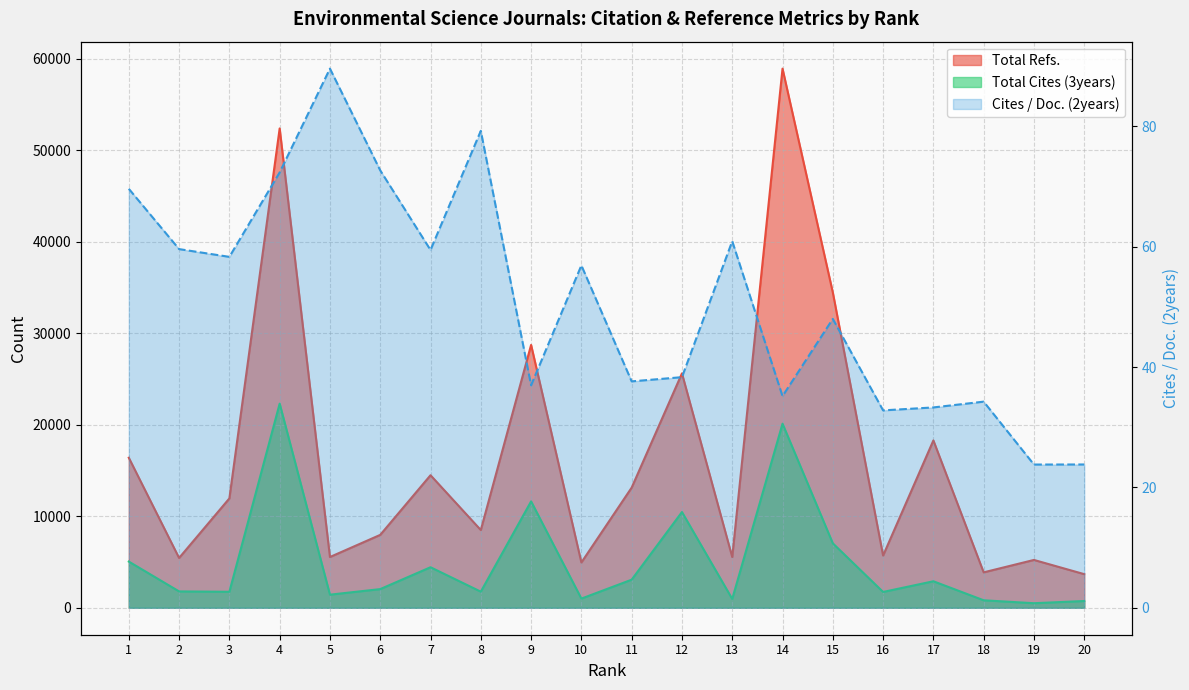

Between 17 and 6, which is larger?

17